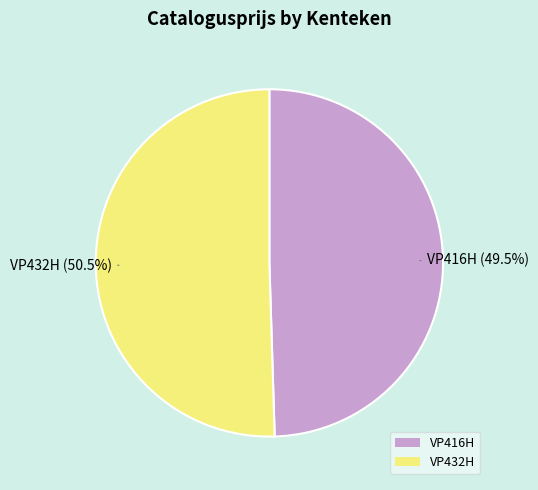

Is there any slice that represents more than half of the pie?

Yes